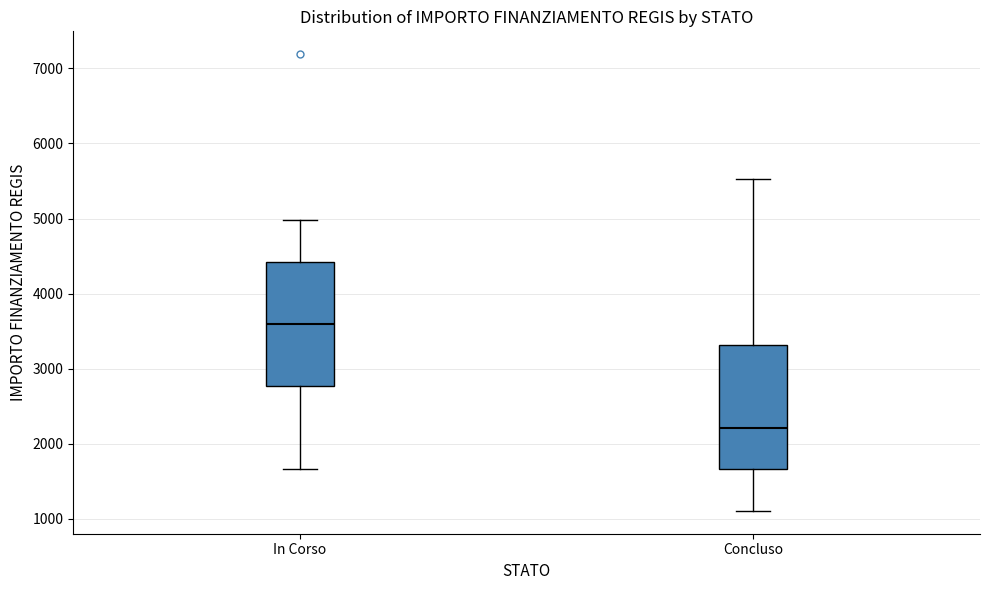

Which box has the lowest median line?

Concluso